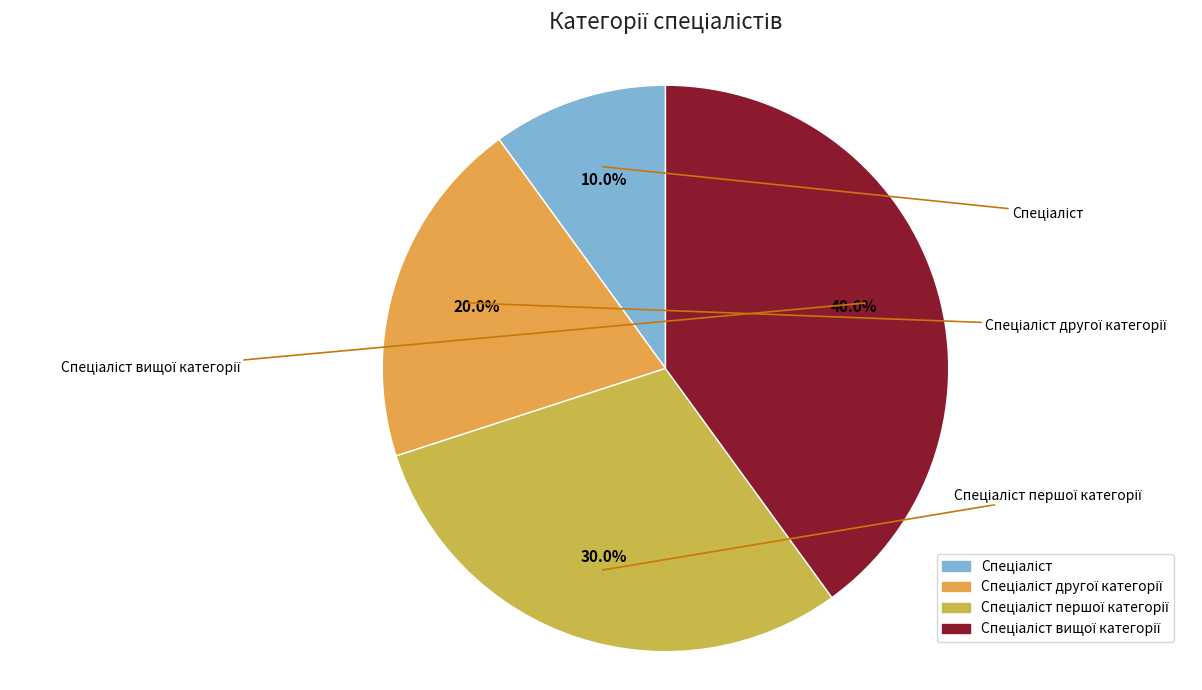

To the nearest percent, what percentage of the pie is Спеціаліст першої категорії?

30%